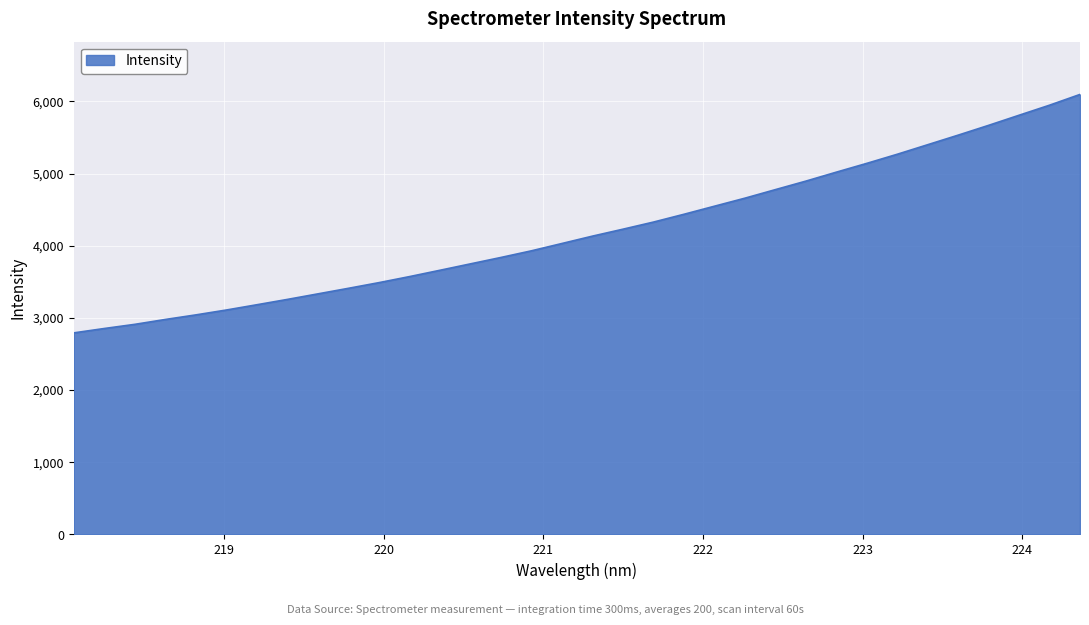

What is the difference between the maximum and minimum values?

3303.1